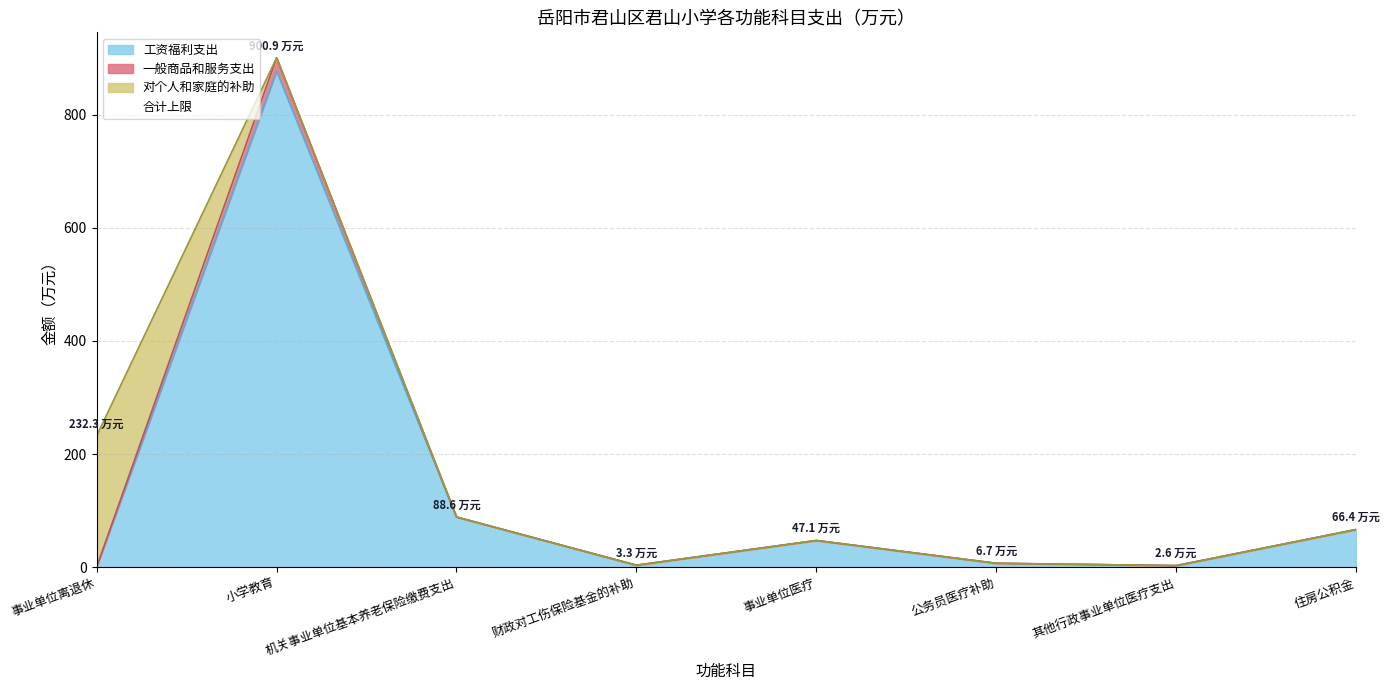

True or false: there are more than 2 points higher than both neighbors.

False